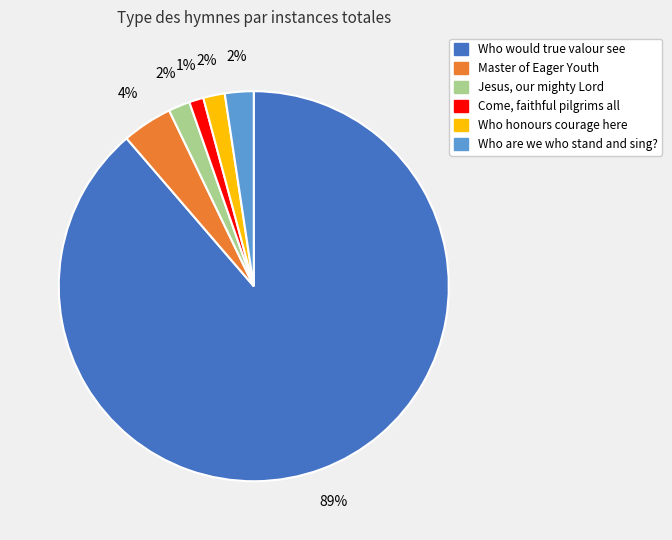

Is the sum of Come, faithful pilgrims all and Master of Eager Youth greater than half?

No